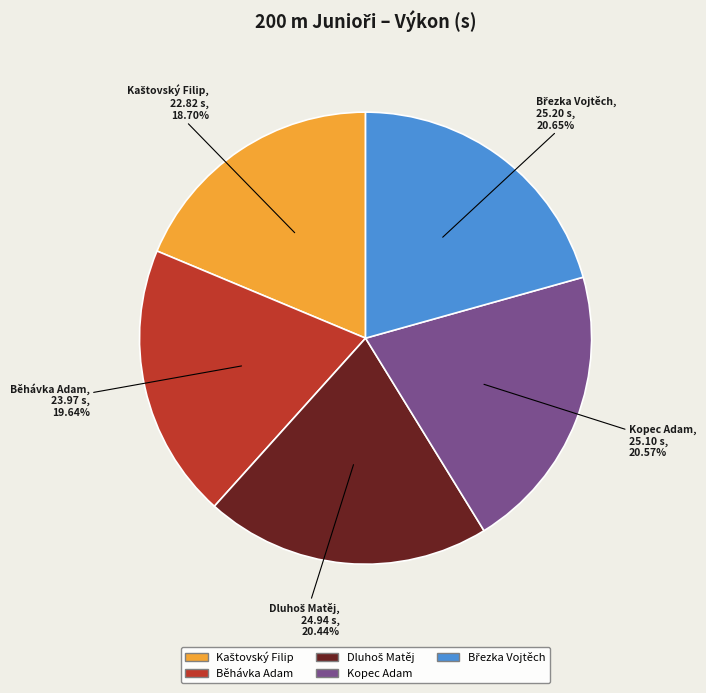

Does any single category account for the majority?

No